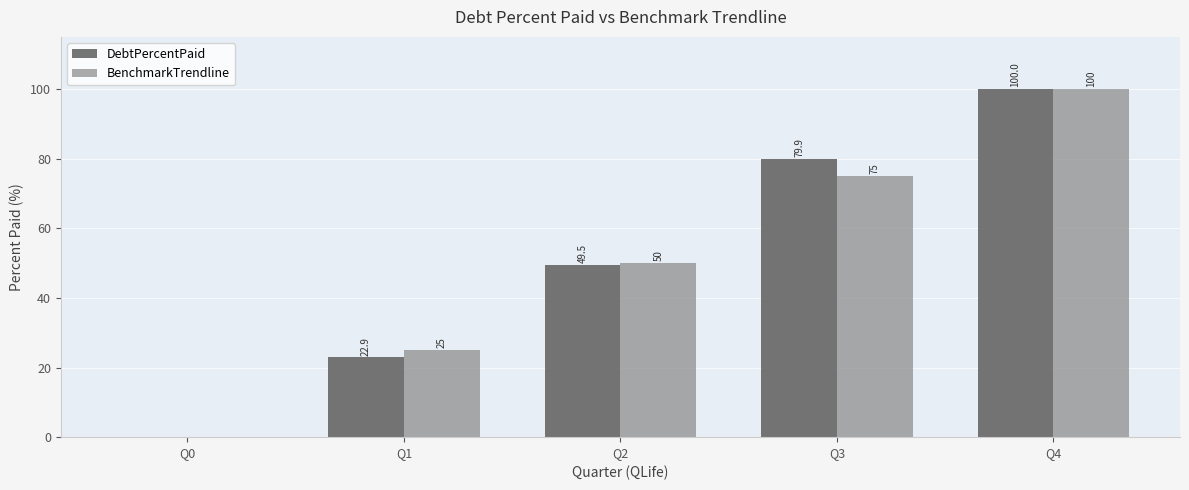

Which series changed the most between Q0 and Q2?

BenchmarkTrendline